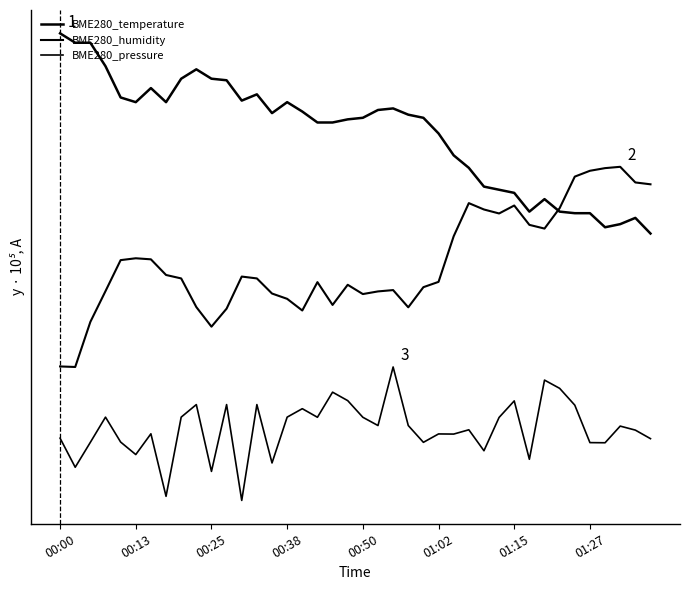

Does the chart have visible grid lines?

No